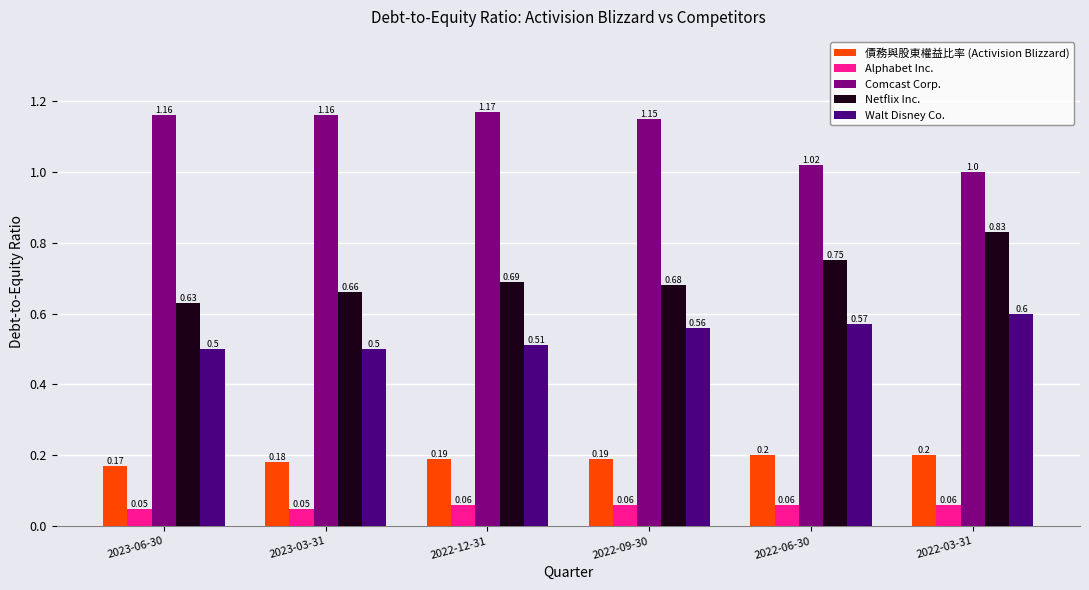

What is the sum of the 債務與股東權益比率 (Activision Blizzard) values at 2023-03-31 and 2022-03-31?

0.4